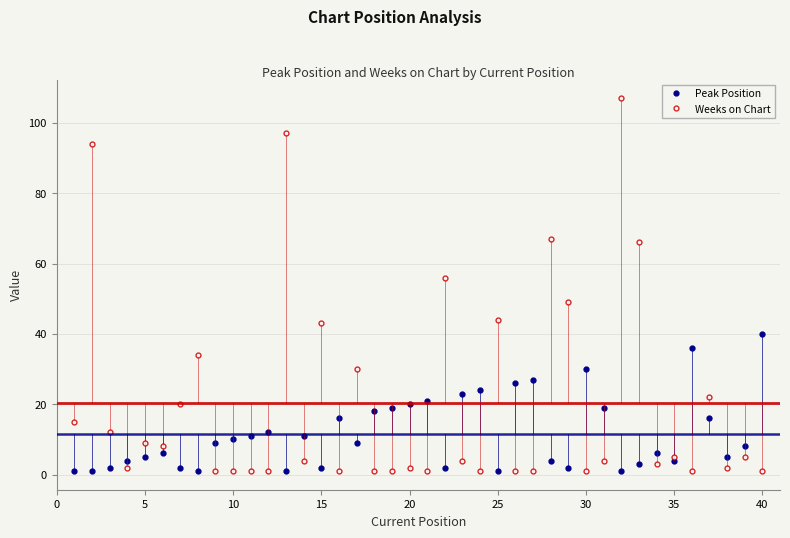

At how many categories does at least one series exceed 87?

3